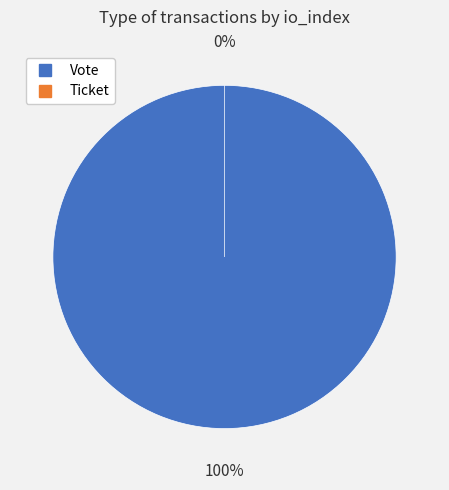

Combined, do Vote and Ticket account for over 50%?

Yes